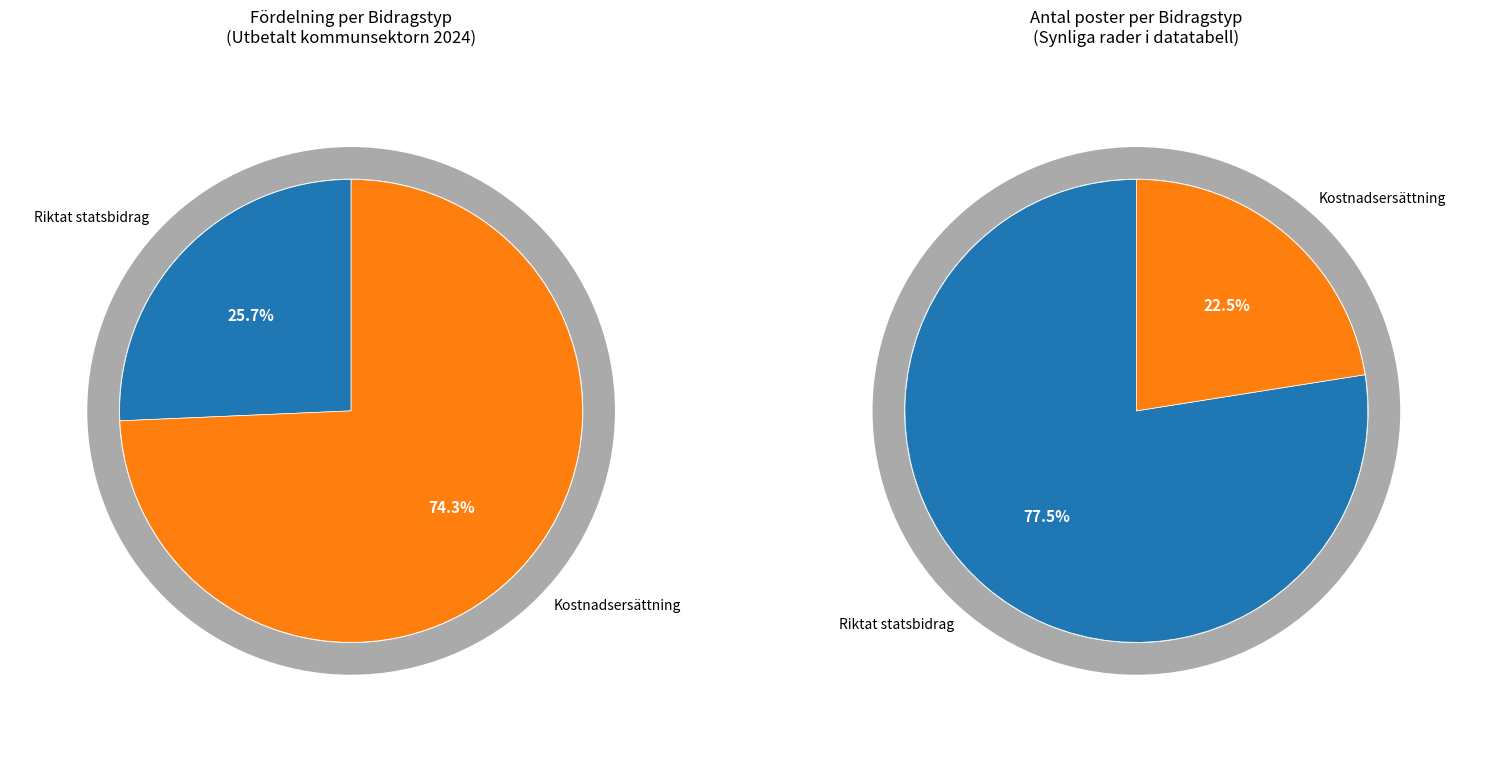

What is the majority slice?

Kostnadsersättning